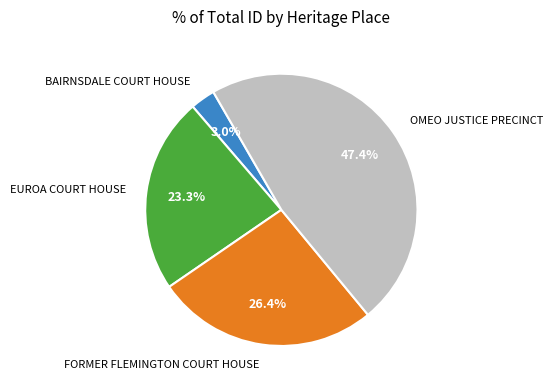

To the nearest percent, what is the difference between the BAIRNSDALE COURT HOUSE and OMEO JUSTICE PRECINCT slice percentages?

44%